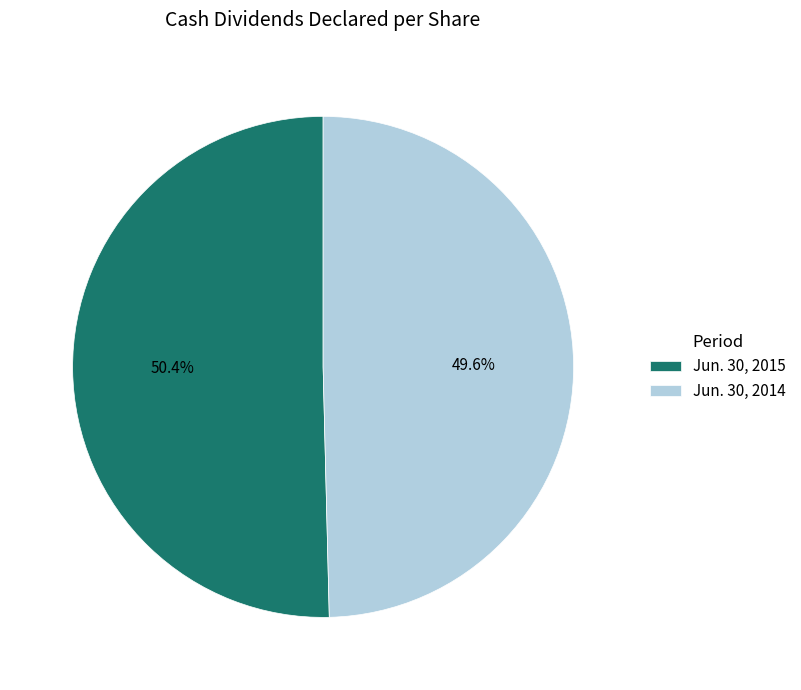

To the nearest percent, what portion does Jun. 30, 2014 represent?

50%